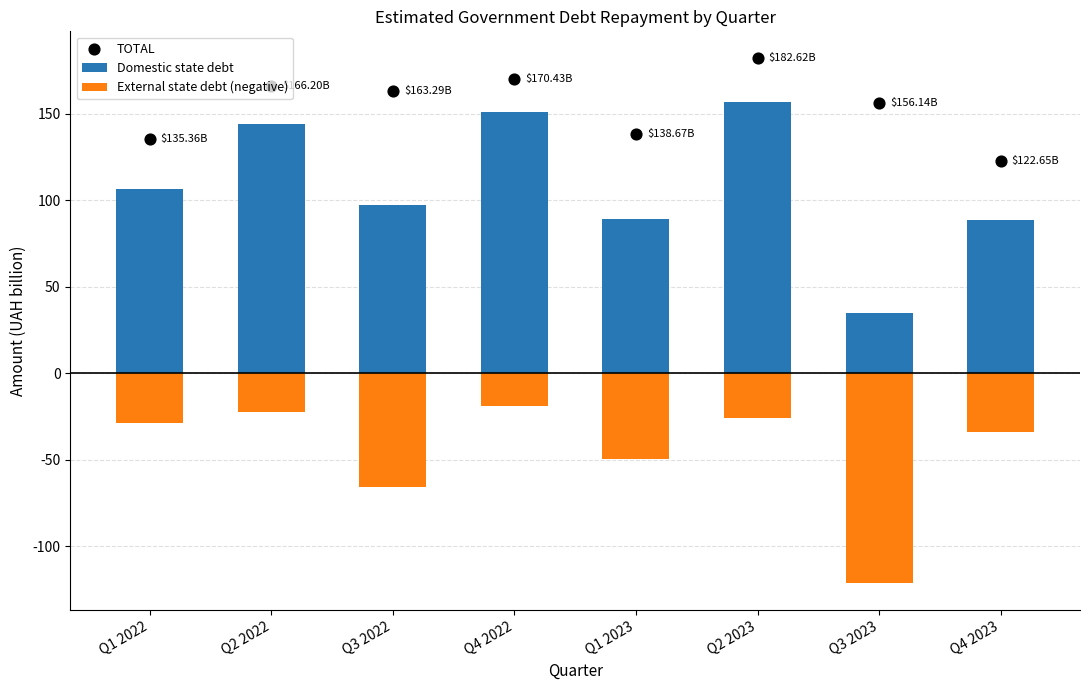

Which series has the largest Y range (max minus min)?

Domestic state debt